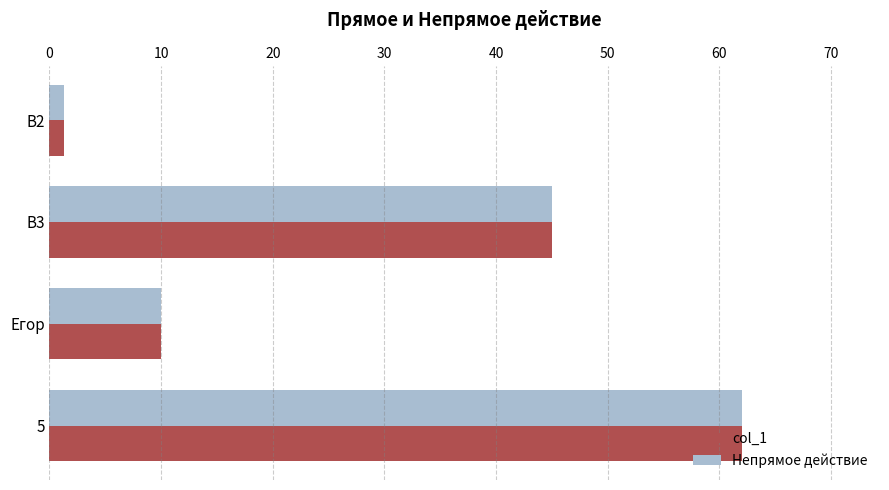

Rank the categories by Непрямое действие value from lowest to highest.

B2, Егор, B3, 5